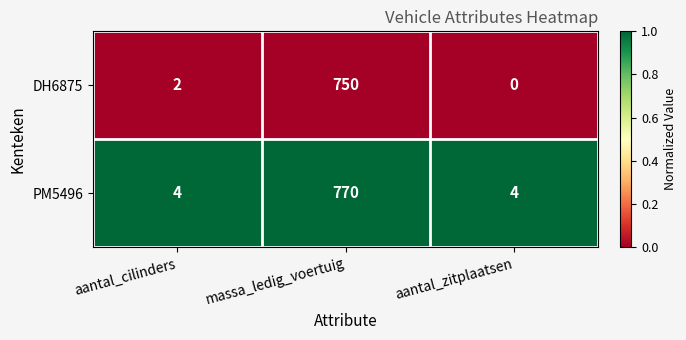

What is the difference between the highest and lowest values at aantal_cilinders?

2